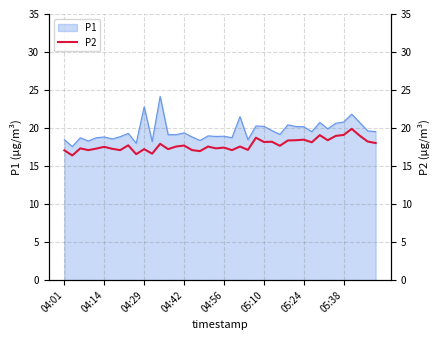

Reading left to right, what are all the values shown in this chart?

17.1	16.4	17.3	17.1	17.3	17.5	17.3	17.1	17.7	16.6	17.2	16.6	17.9	17.2	17.6	17.7	17.1	17.0	17.6	17.3	17.4	17.1	17.6	17.1	18.7	18.2	18.2	17.7	18.4	18.4	18.5	18.1	19.1	18.4	19.0	19.1	19.9	19.0	18.2	18.0